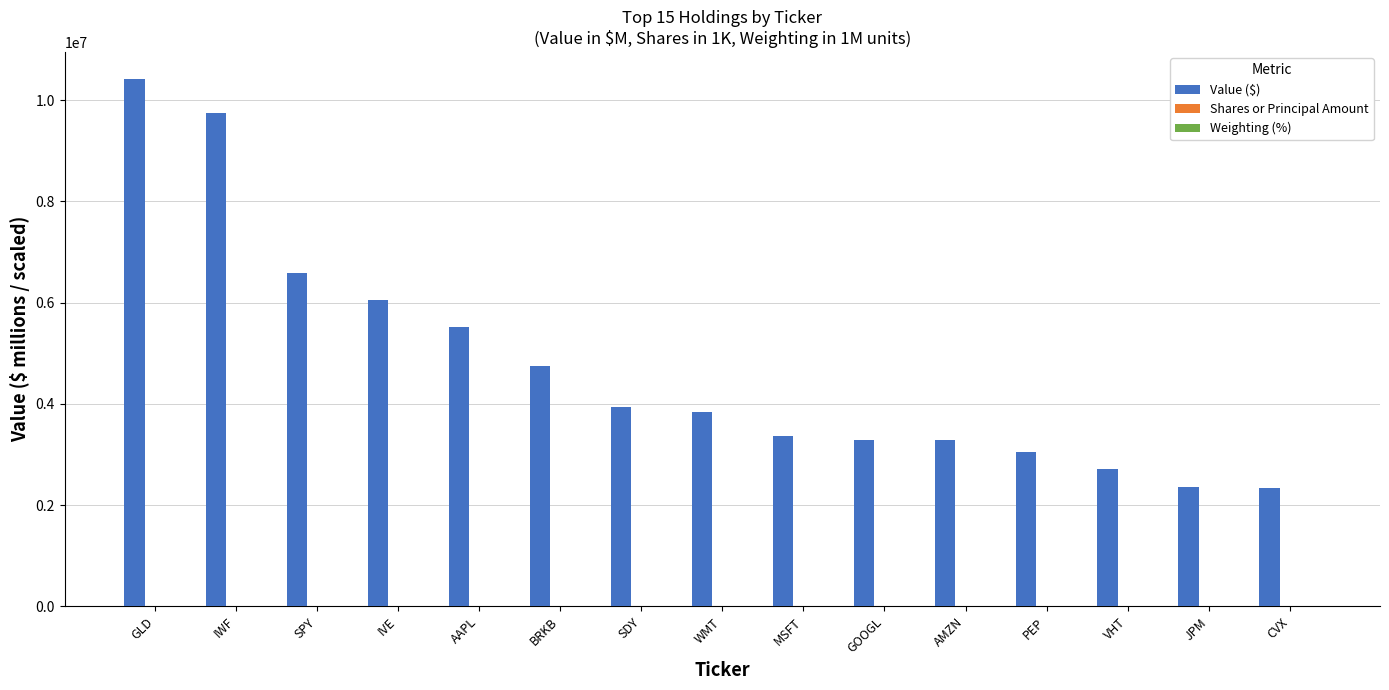

Are the bars horizontal?

No